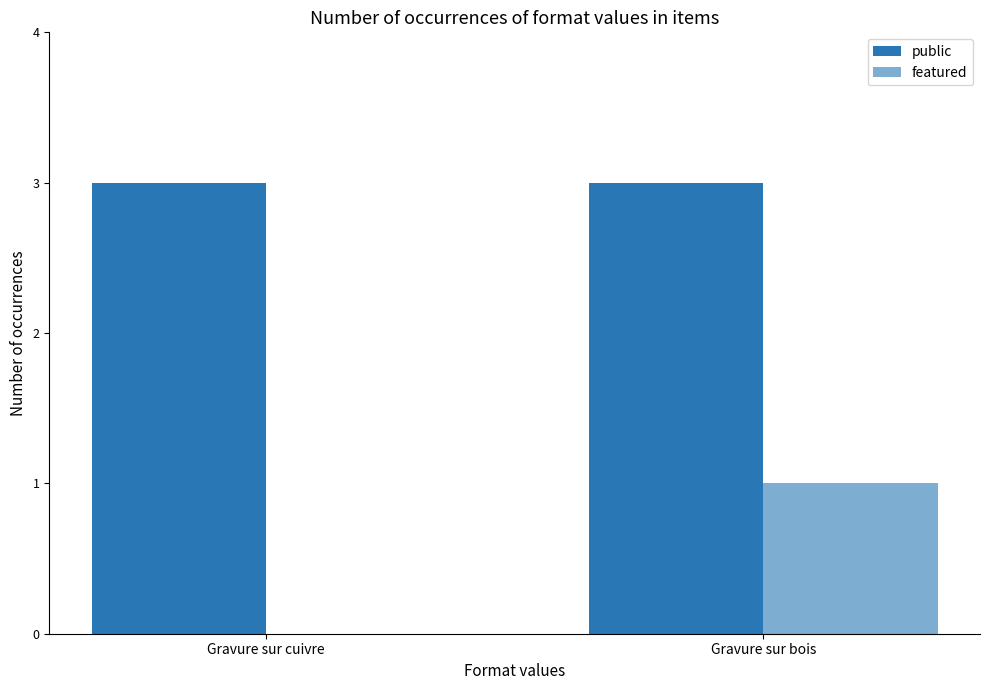

Reading left to right, what are all the values shown in this chart?

public: 3	3
featured: 0	1